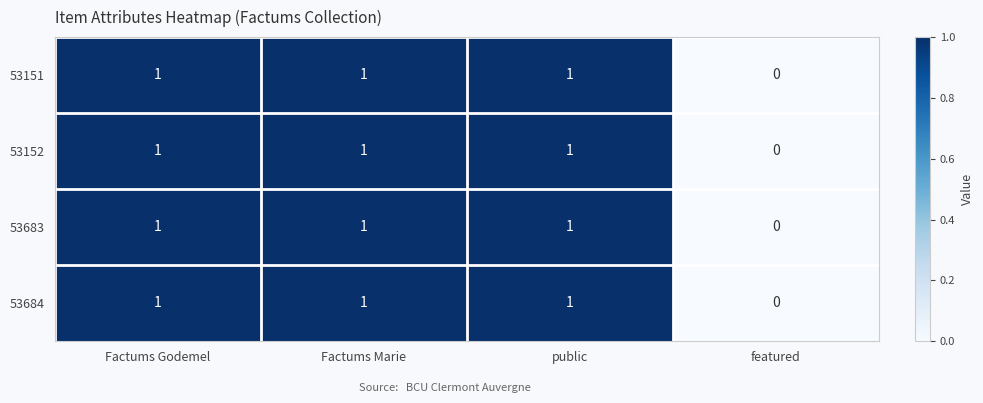

Is the value of 53152 at featured greater than the value of 53151 at Factums Godemel?

No